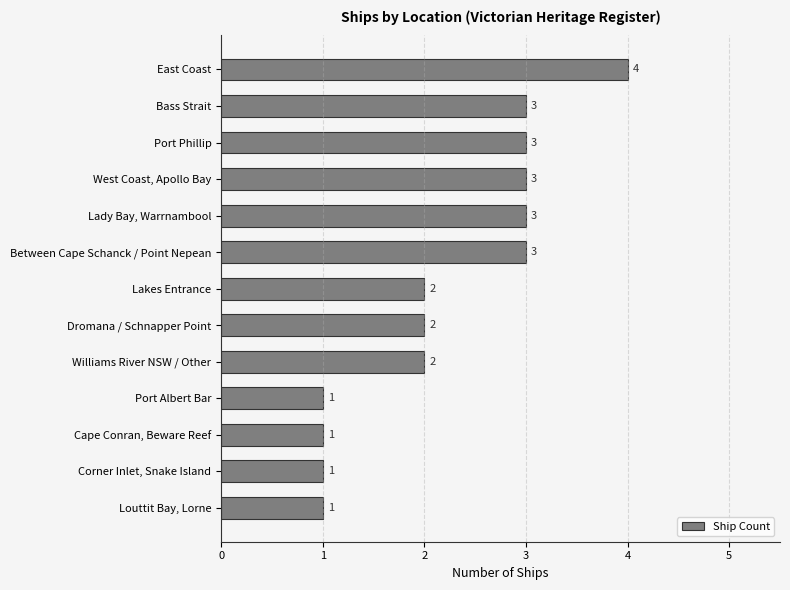

Approximately how many times larger is the value at Dromana / Schnapper Point compared to Port Albert Bar?

2.0